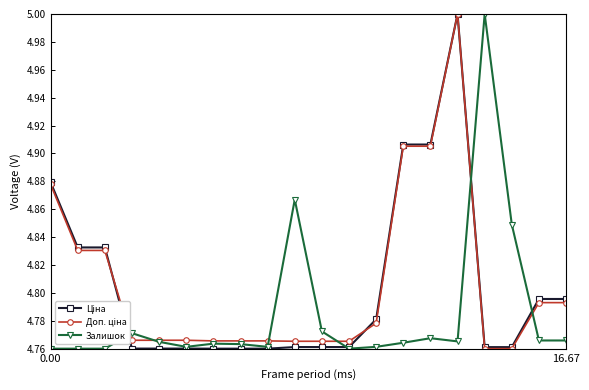

What is the highest value of the Залишок series?

5.0